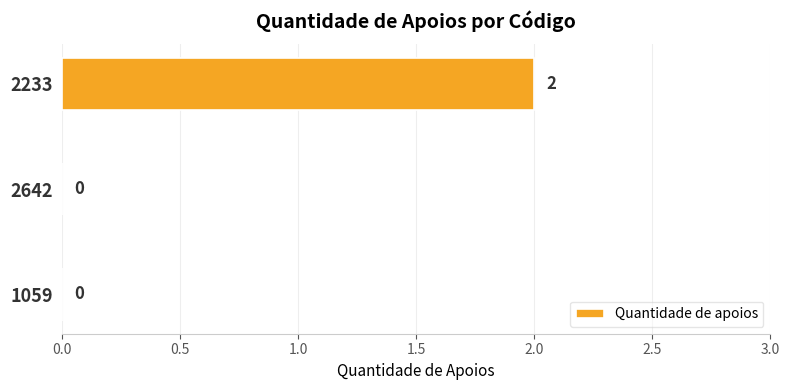

How many distinct data groups are displayed?

1